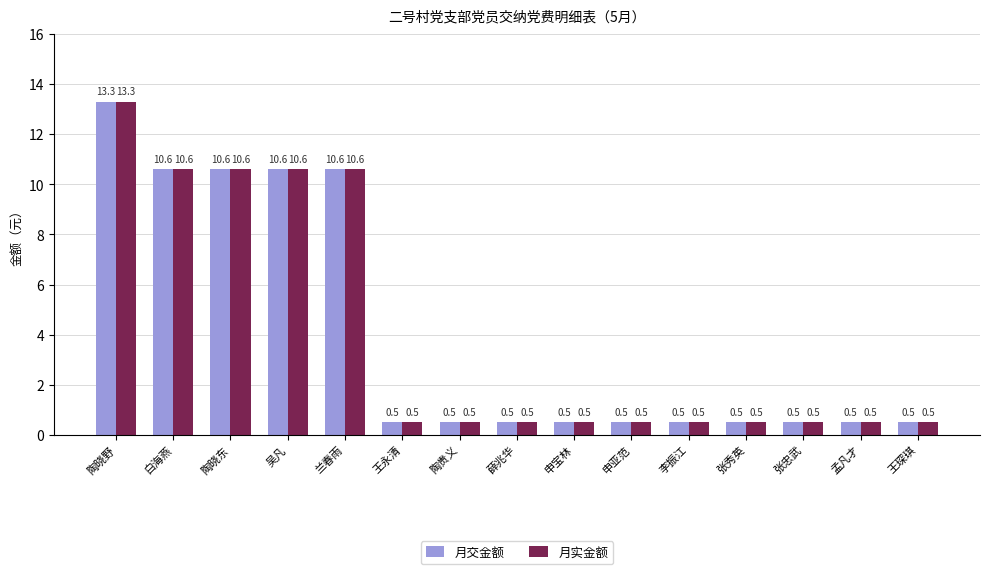

What is the average value of the 月交金额 series?

4.0